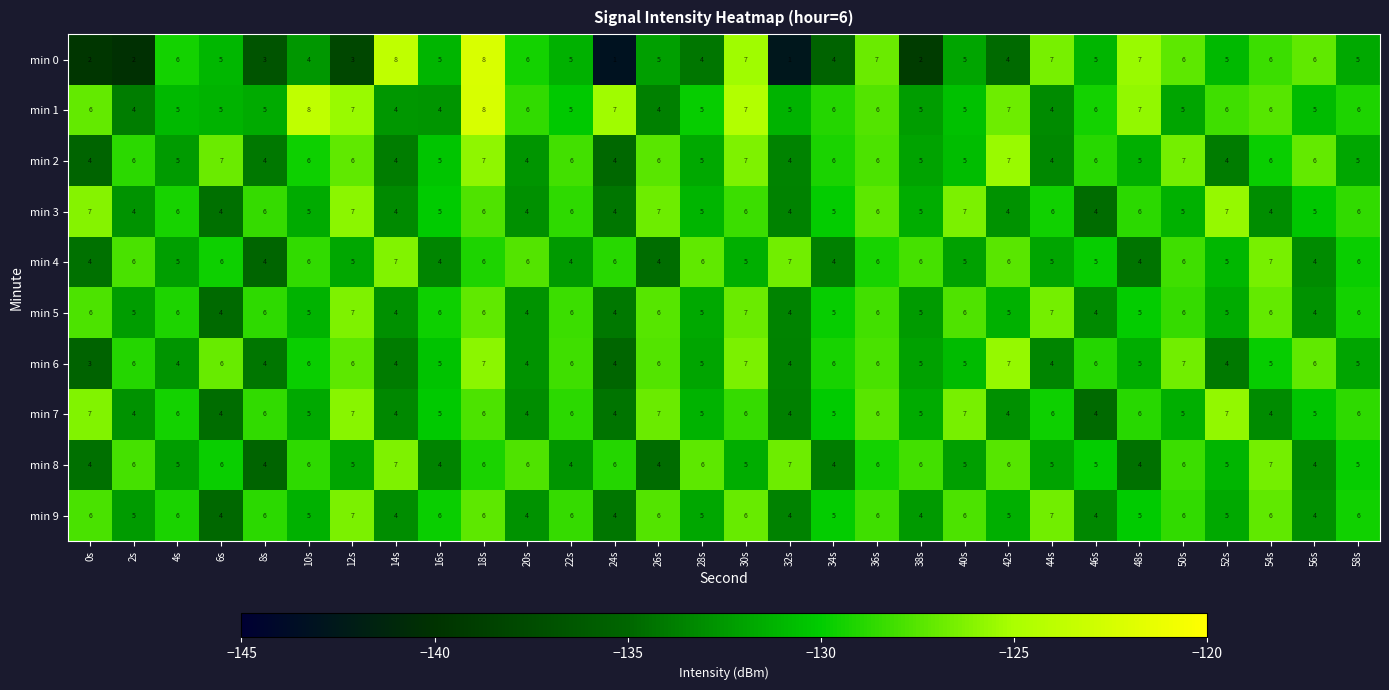

At which label does min 8 first exceed 5?

2s